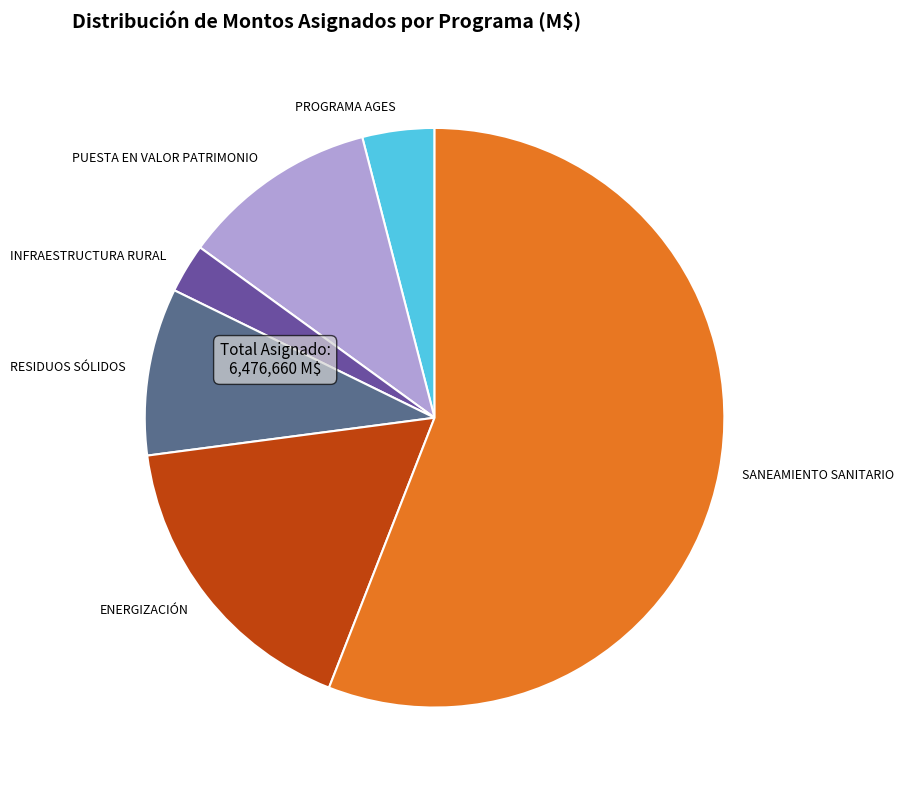

Which category has the biggest portion of the pie?

SANEAMIENTO SANITARIO